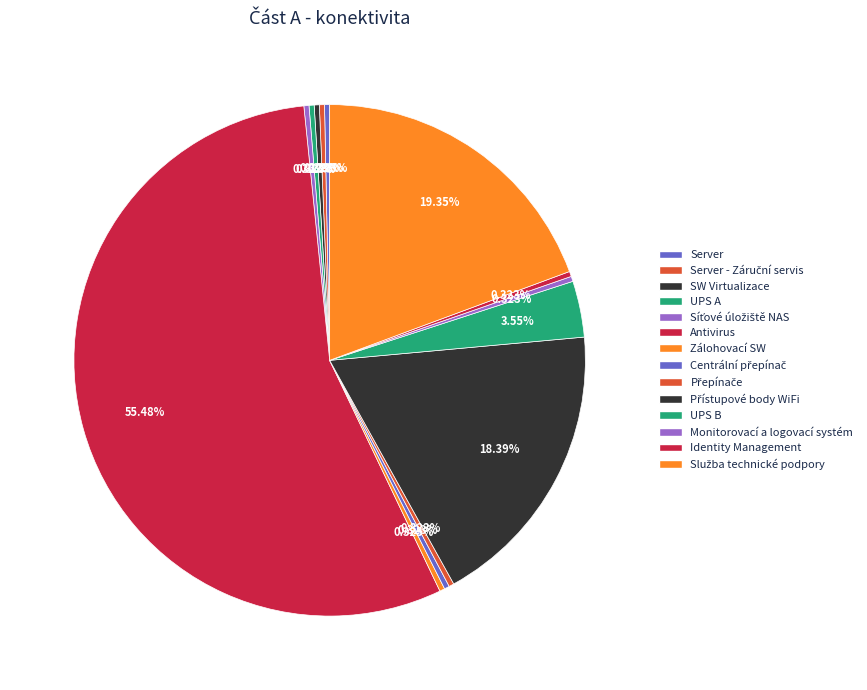

Approximately how many times larger is the value at Přístupové body WiFi compared to UPS A?

57.0